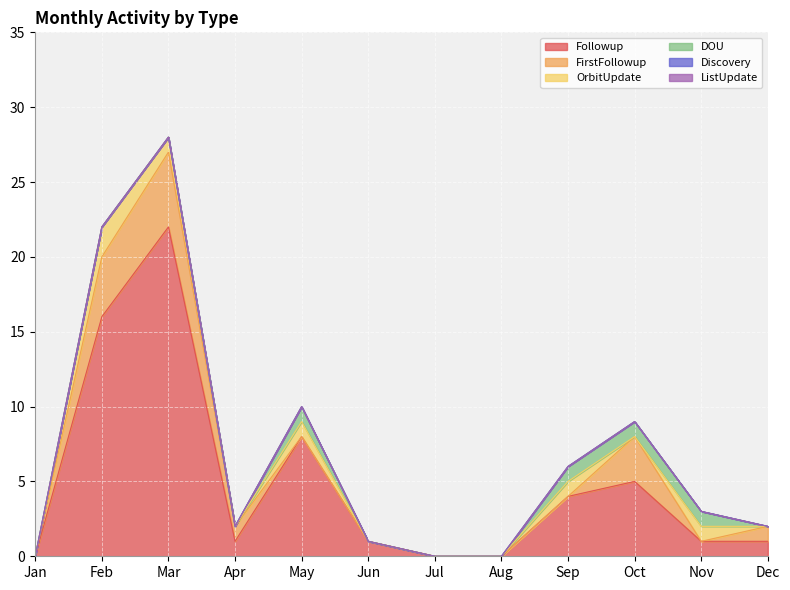

True or false: Followup and ListUpdate intersect in this chart.

False